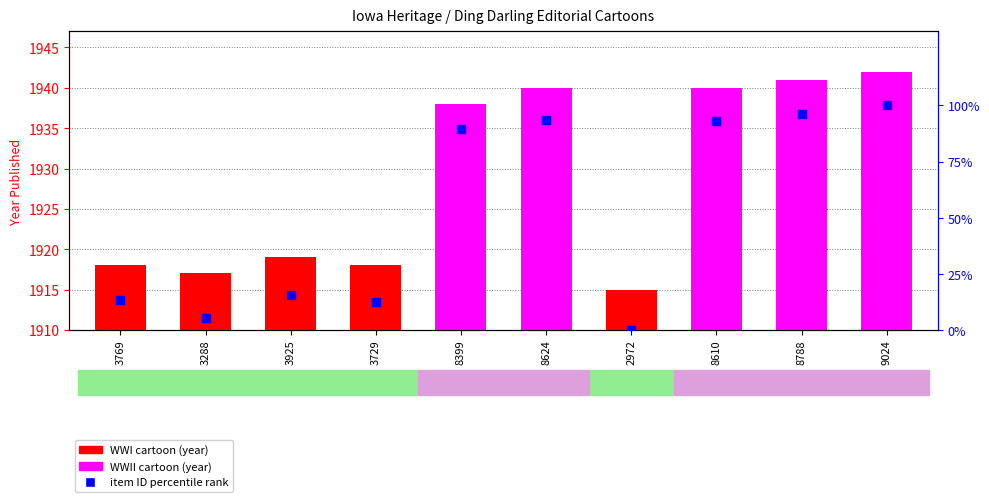

Which series contains the lowest Y value?

item ID rank (normalized)